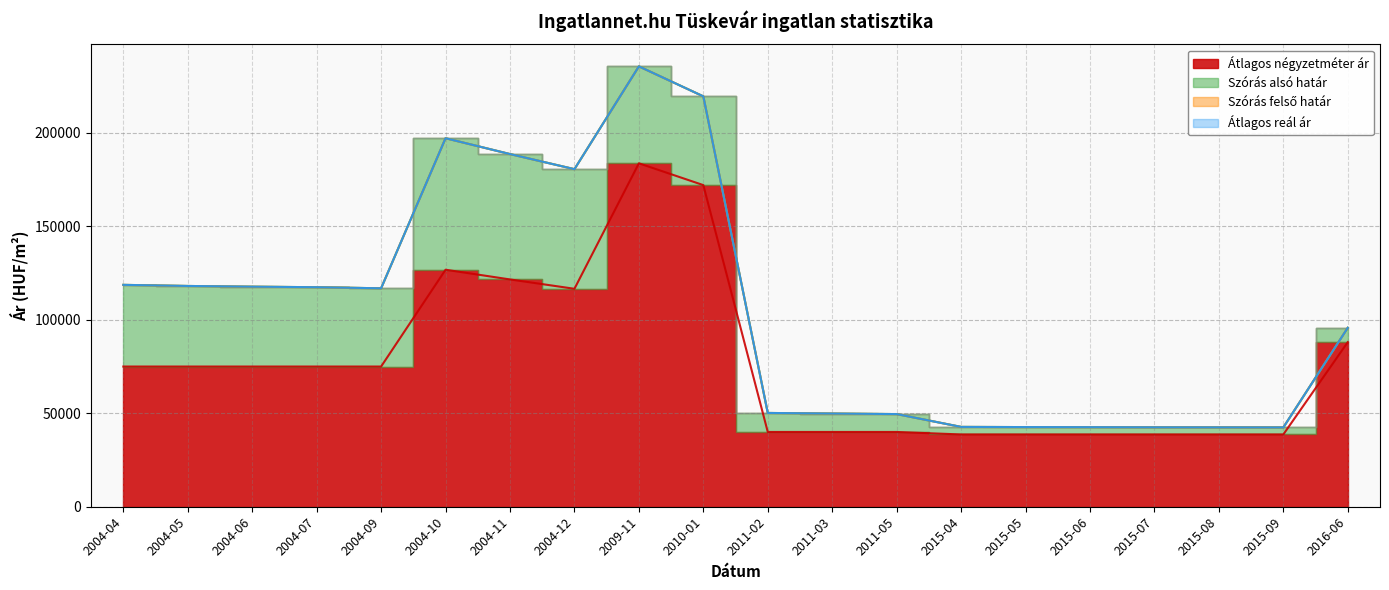

How many lines are shown in the chart?

4